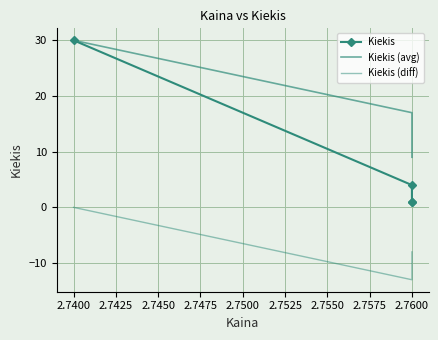

Rank the series at 2.7600 from highest to lowest value.

Kiekis (avg), Kiekis, Kiekis (diff)